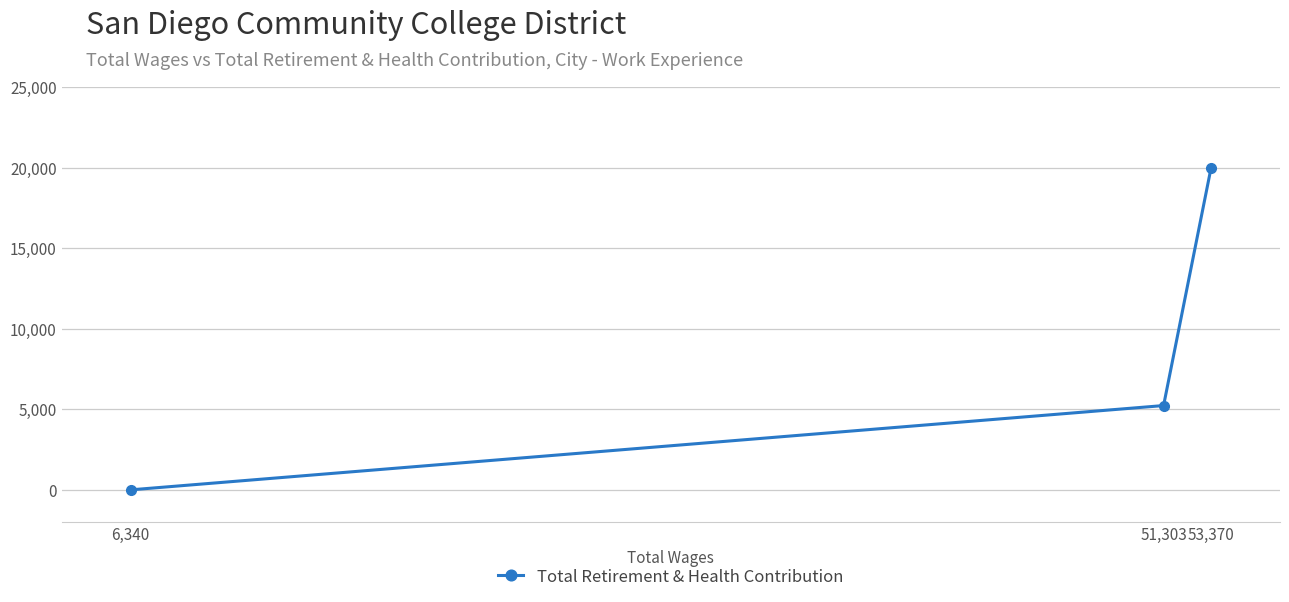

What is the maximum value shown in the chart?

19998